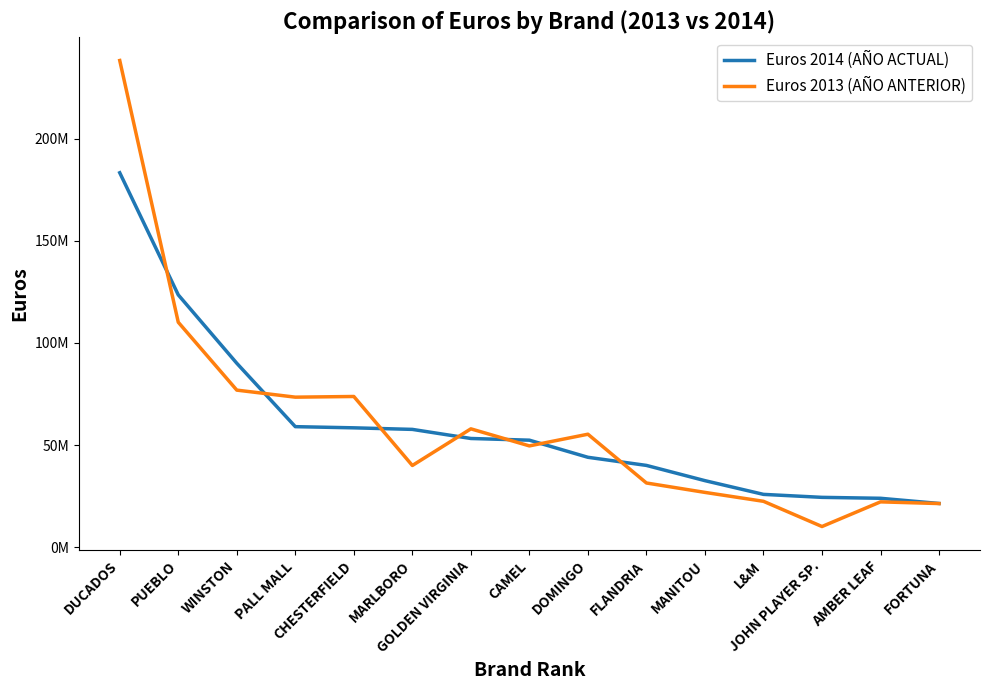

What is the spread (max minus min) of values at L&M?

3395016